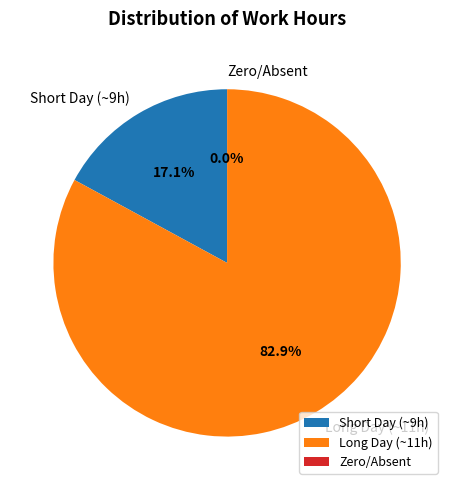

Which slice represents more than half of the pie?

Long Day (~11h)